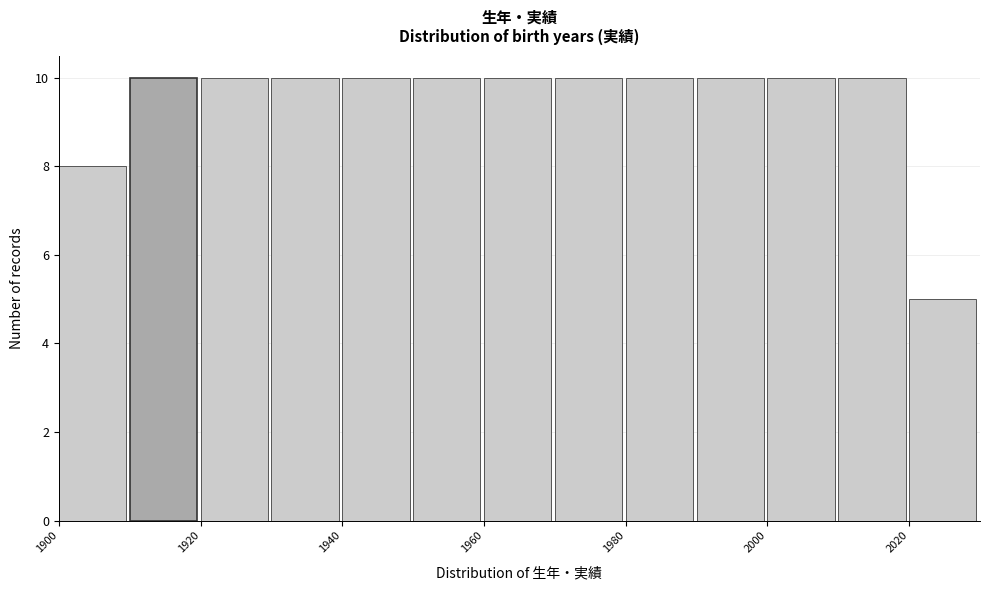

What is the height of the bar covering 2000 to 2010 on the x-axis? The values are not printed on the chart, so give them approximately, as read against the axis.

10